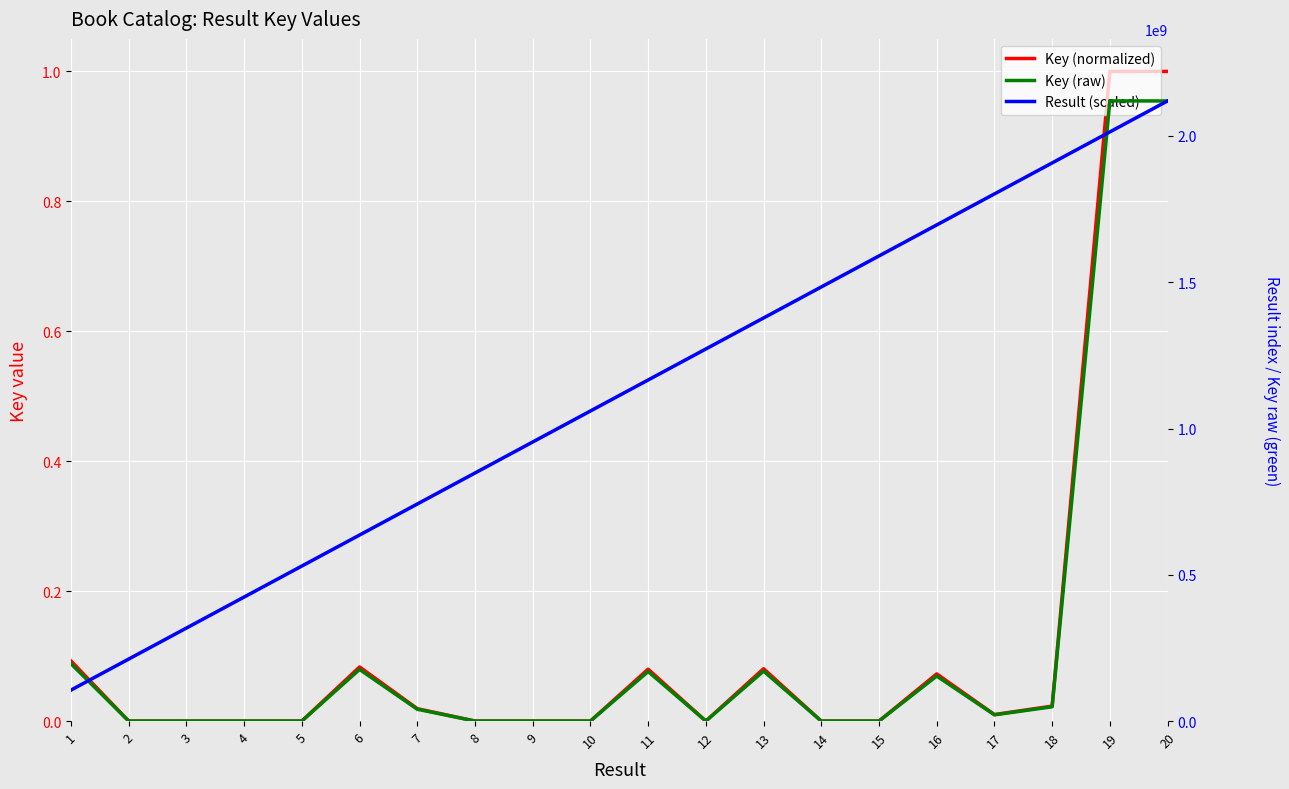

How many lines are shown in the chart?

3